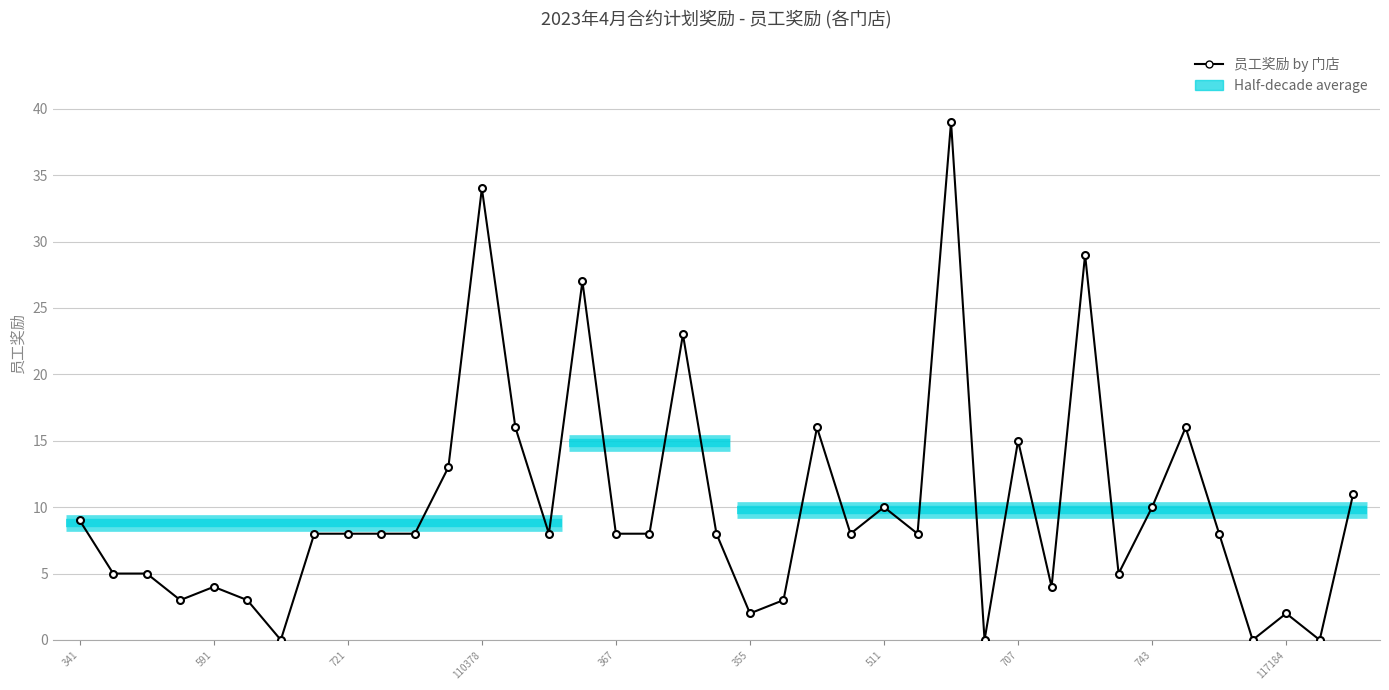

Reading left to right, list all the values displayed in this chart.

9	5	5	3	4	3	0	8	8	8	8	13	34	16	8	27	8	8	23	8	2	3	16	8	10	8	39	0	15	4	29	5	10	16	8	0	2	0	11